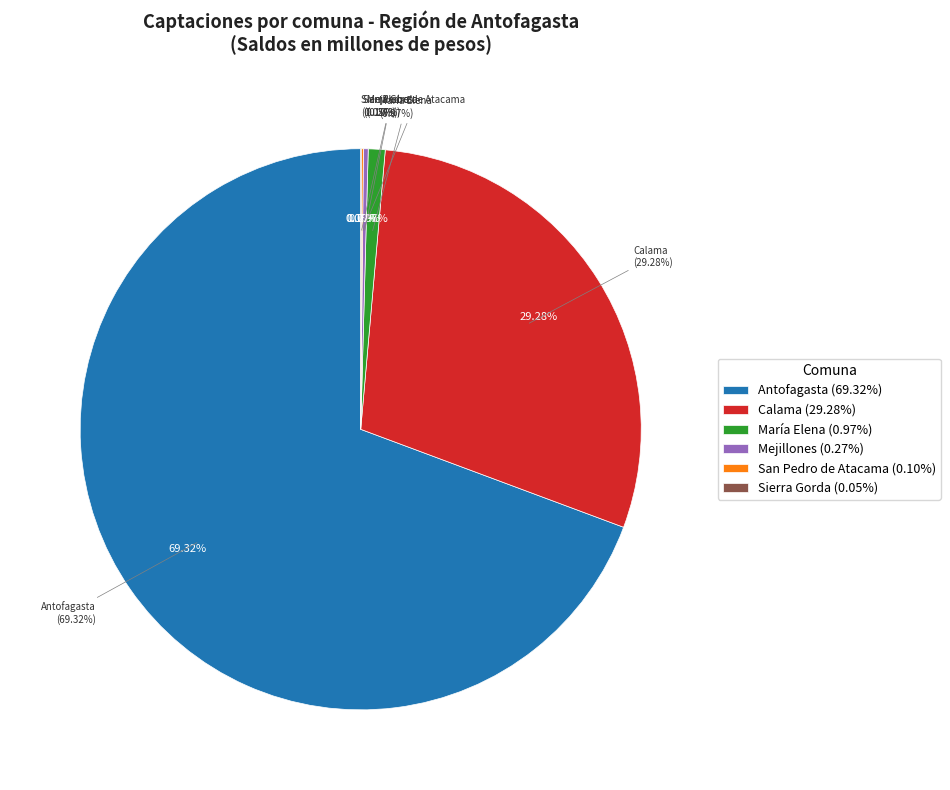

Is the sum of Sierra Gorda and San Pedro de Atacama greater than half?

No